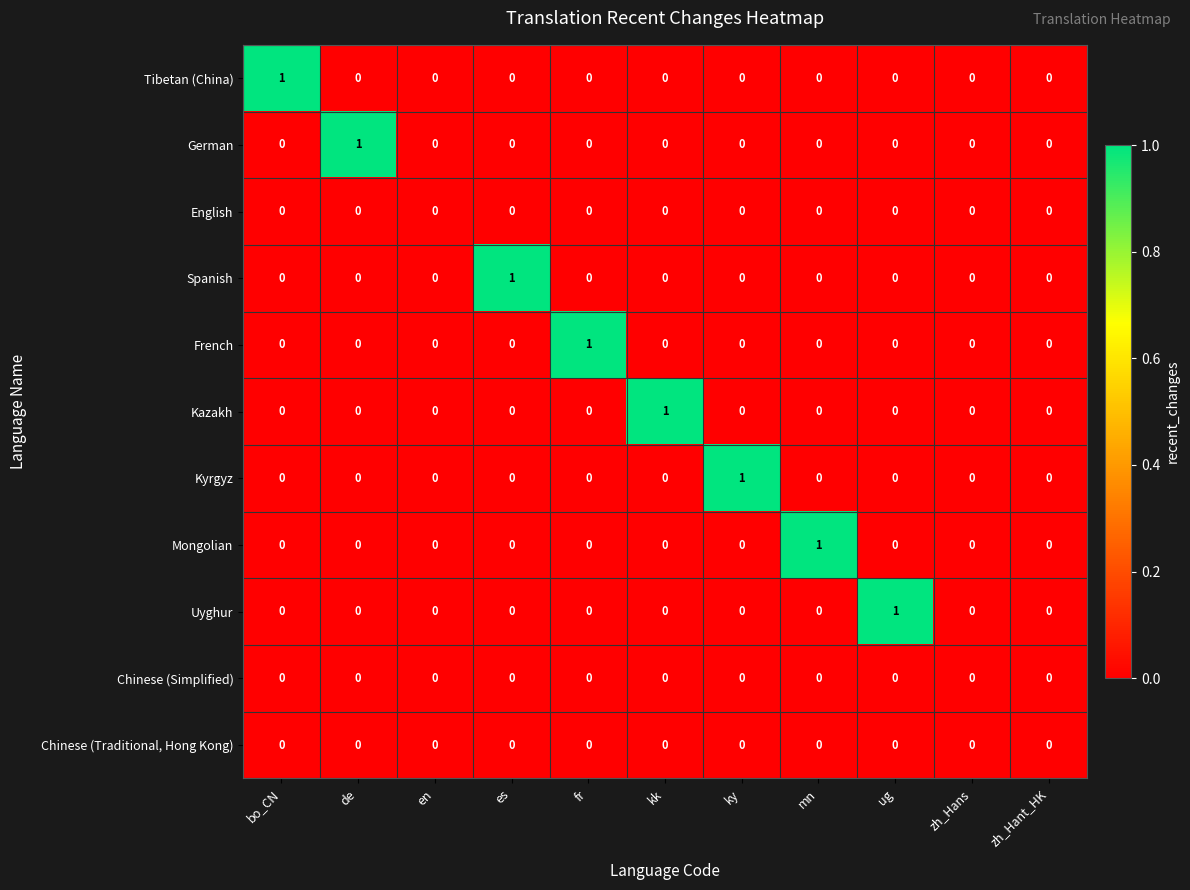

Is it true that Chinese (Simplified) equals 0 at kk?

True